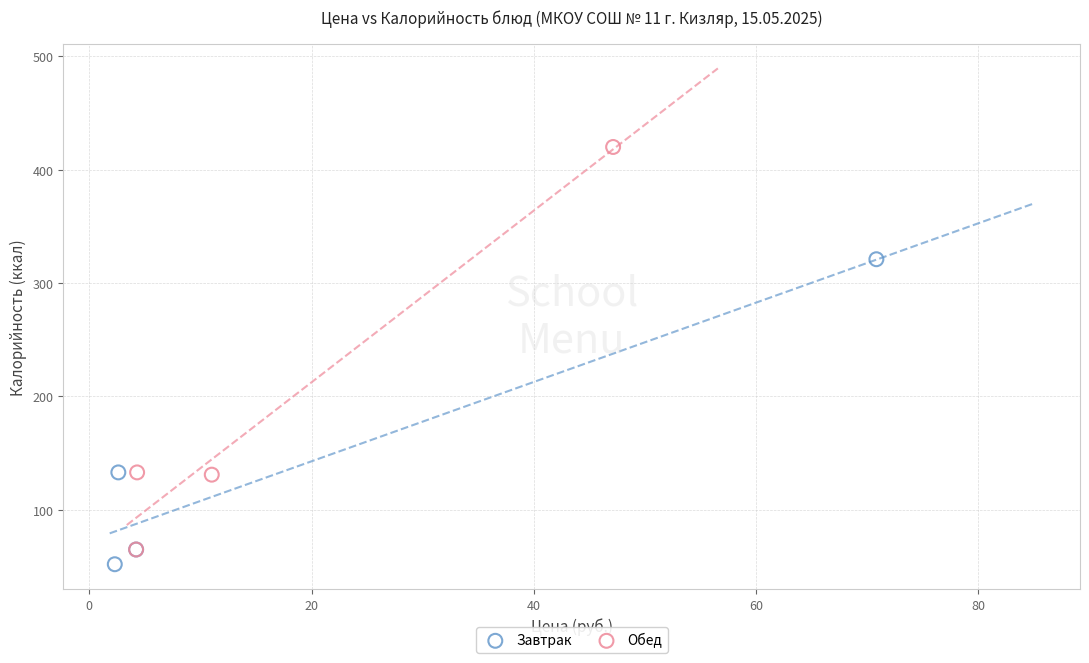

Which series has the largest Y range (max minus min)?

Обед